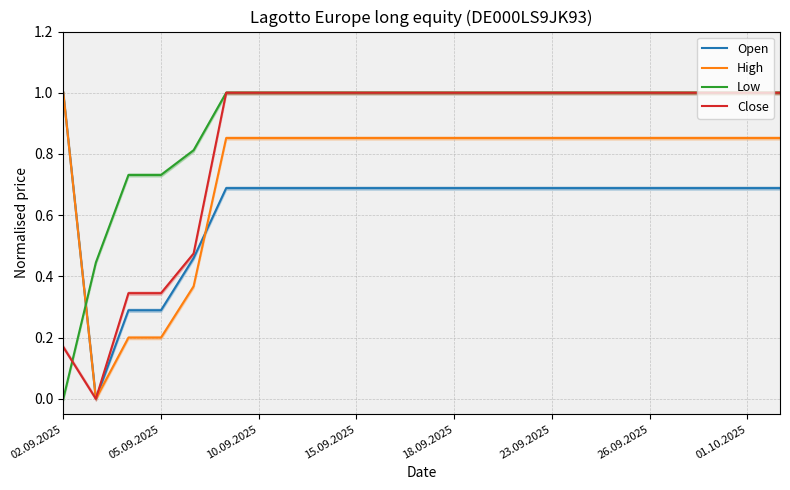

What is the difference between the highest and lowest values at 8?

0.3